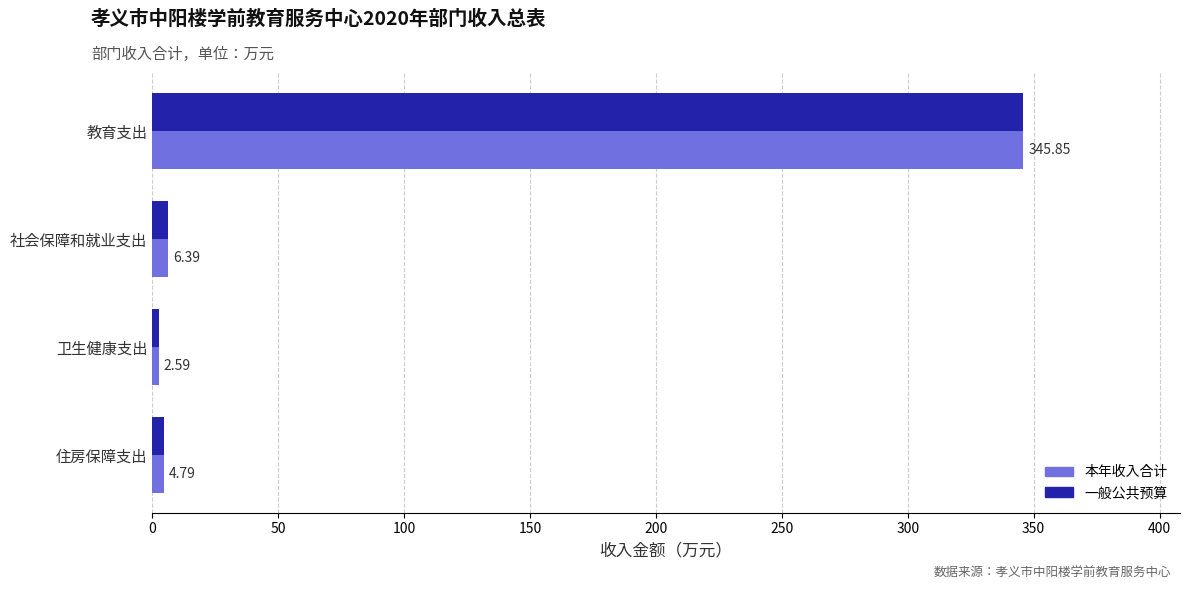

How many data points does each series have?

4